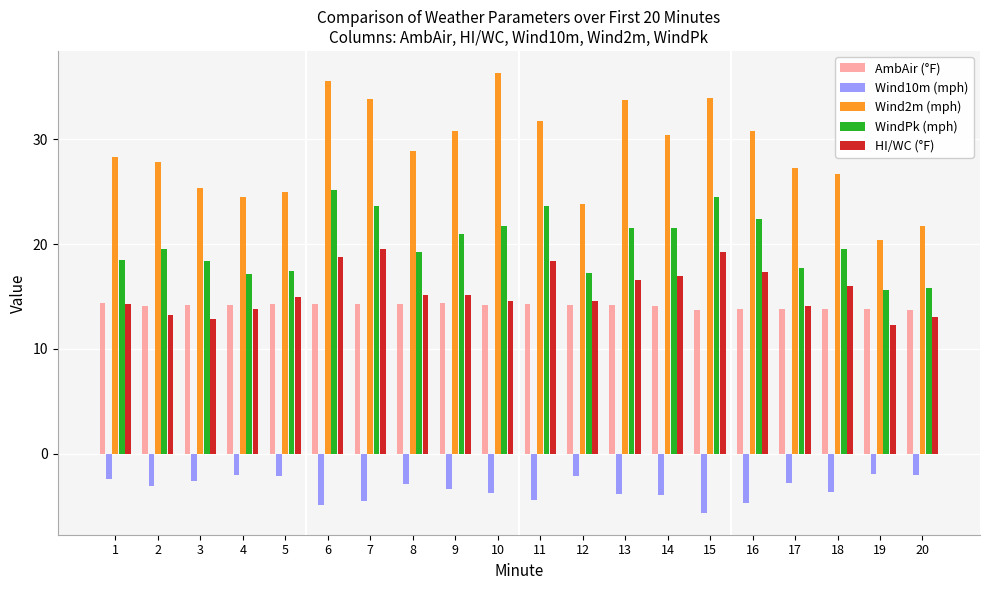

How many bars are there in each group?

5